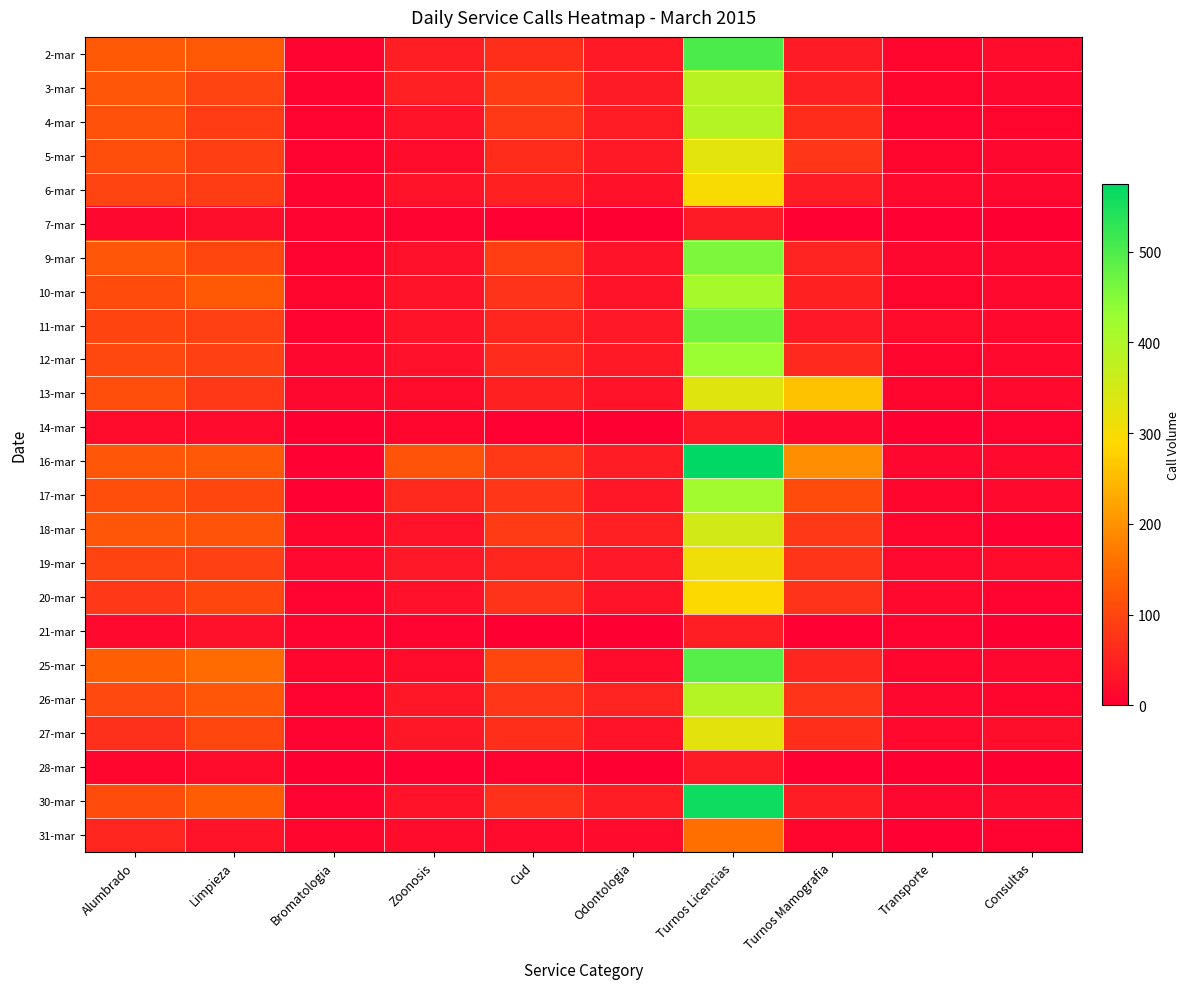

At how many categories does at least one series exceed 538?

1